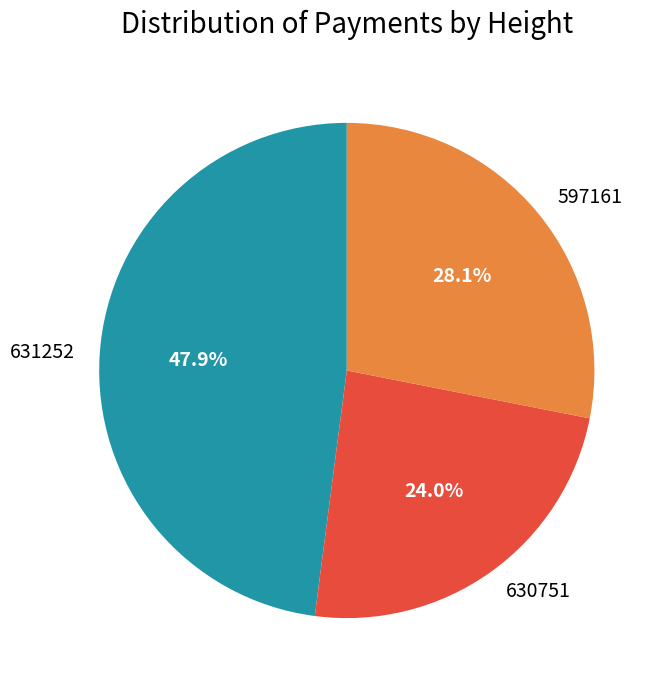

Does 597161 account for over 50% of the chart?

No